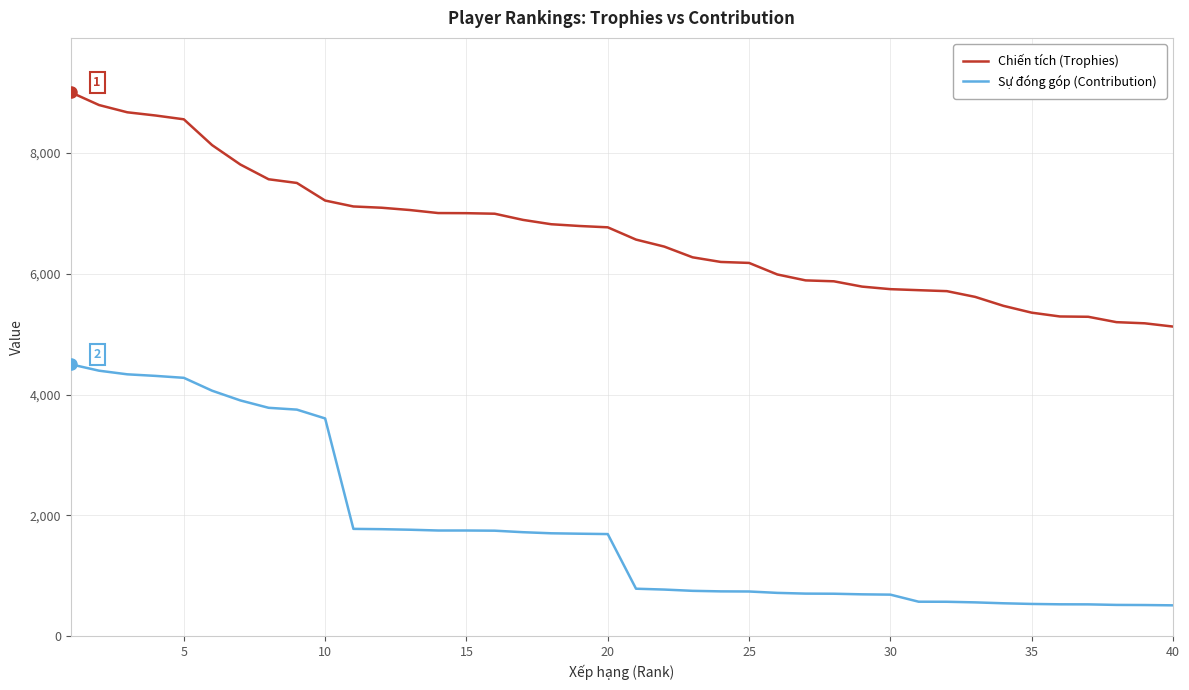

Which series has the largest total across all categories?

Chiến tích (Trophies)